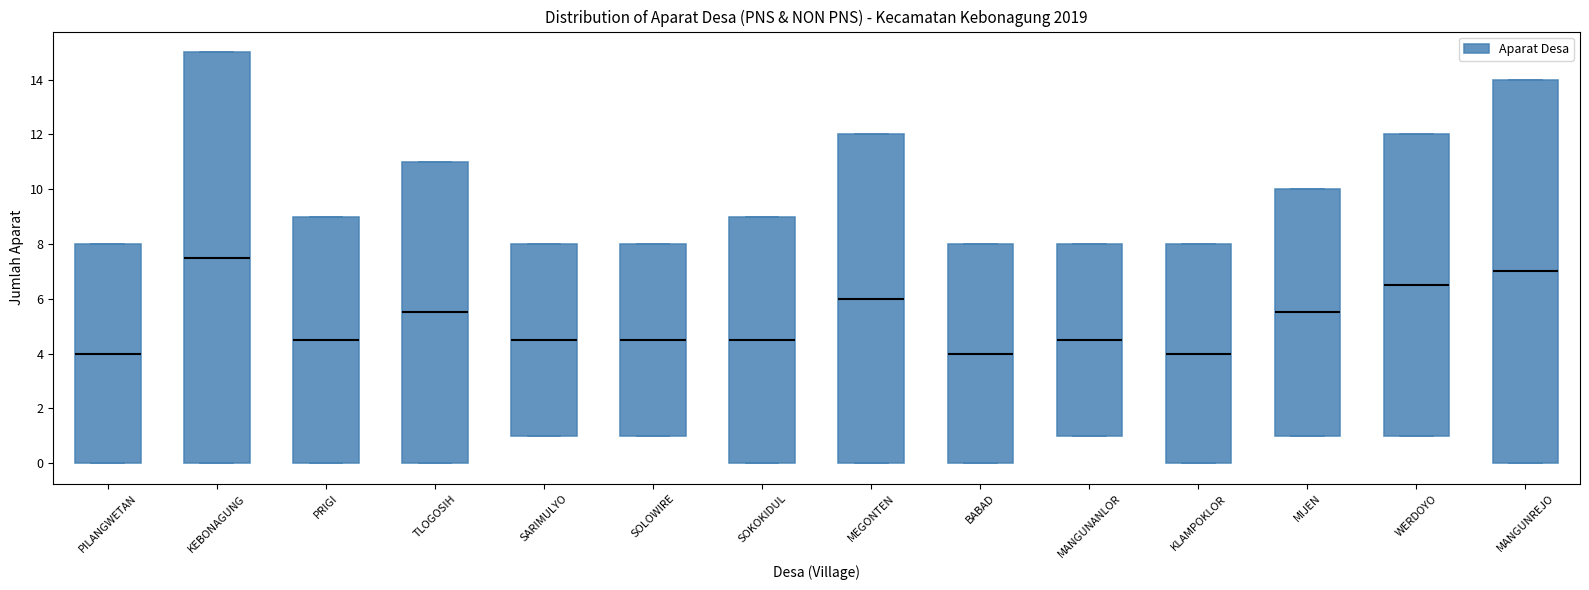

Which box is the tallest, from its lower edge to its upper edge?

KEBONAGUNG